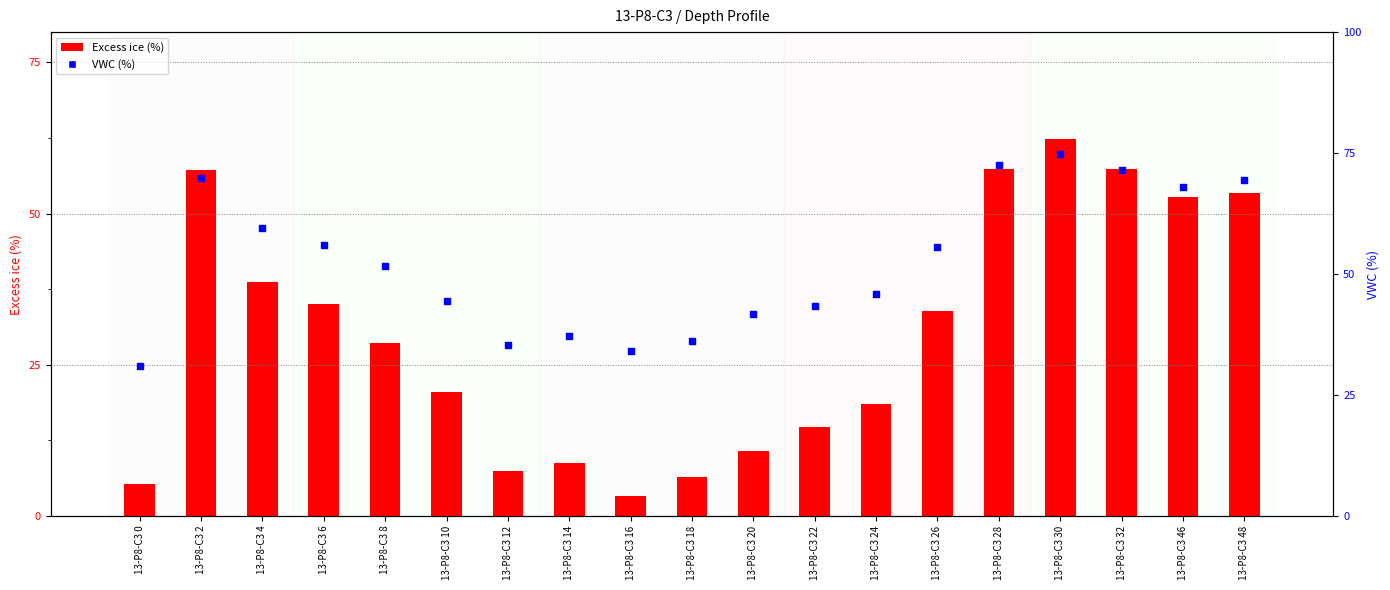

Which series has the widest spread of Y values?

Excess ice (%)